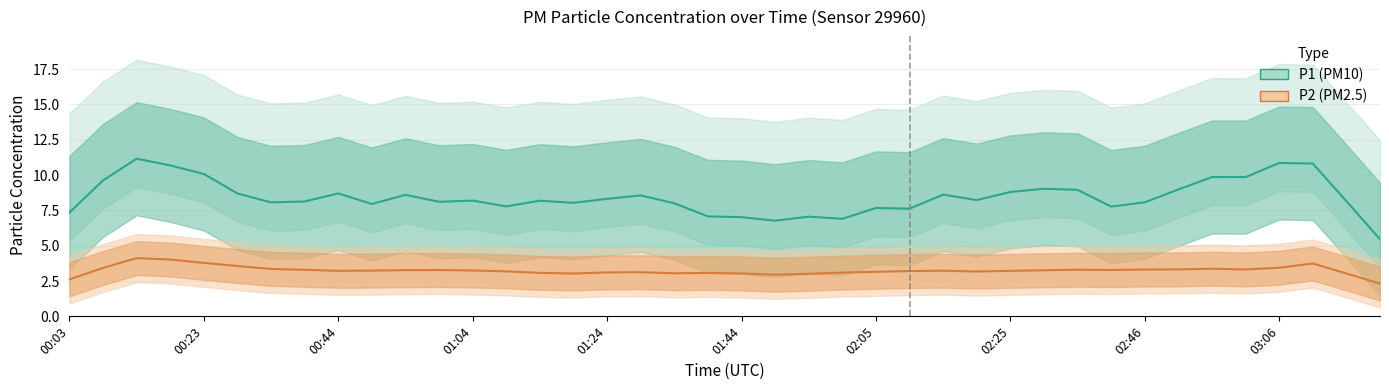

What is the label of the 30th point from the left?

02:30